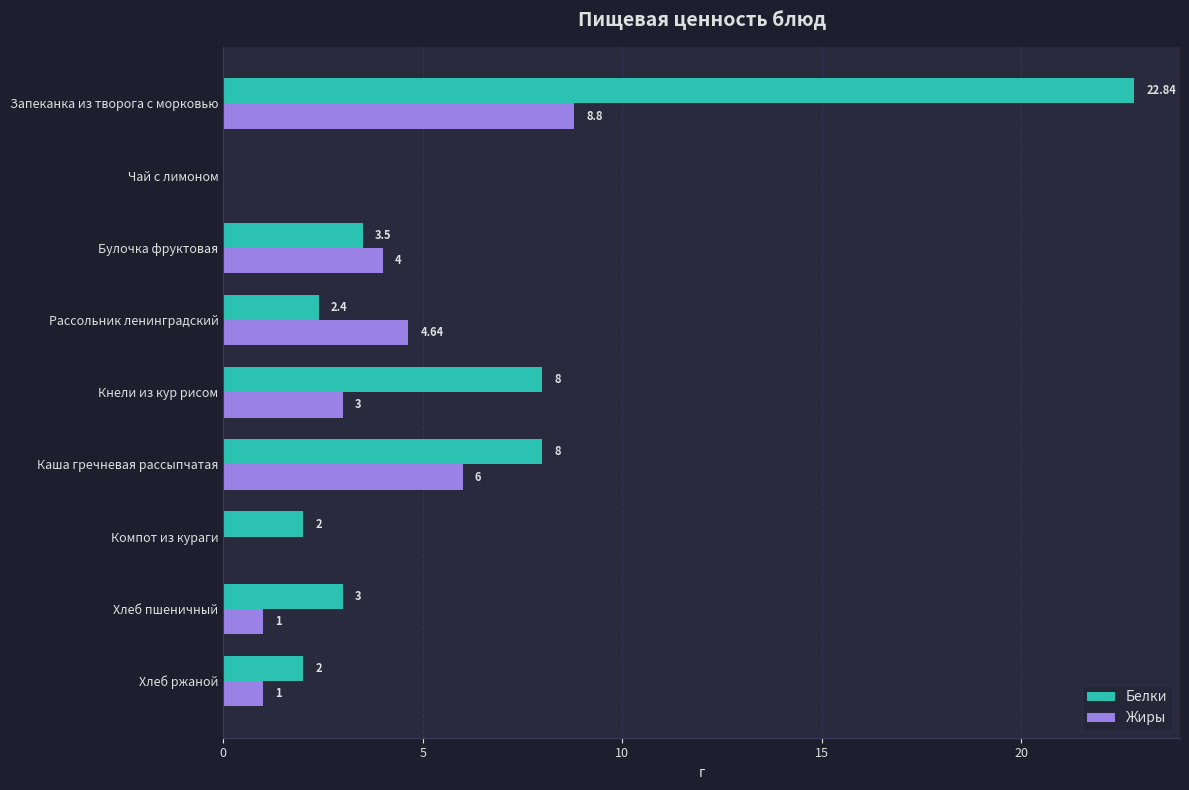

How many positive values does the Жиры series have?

7